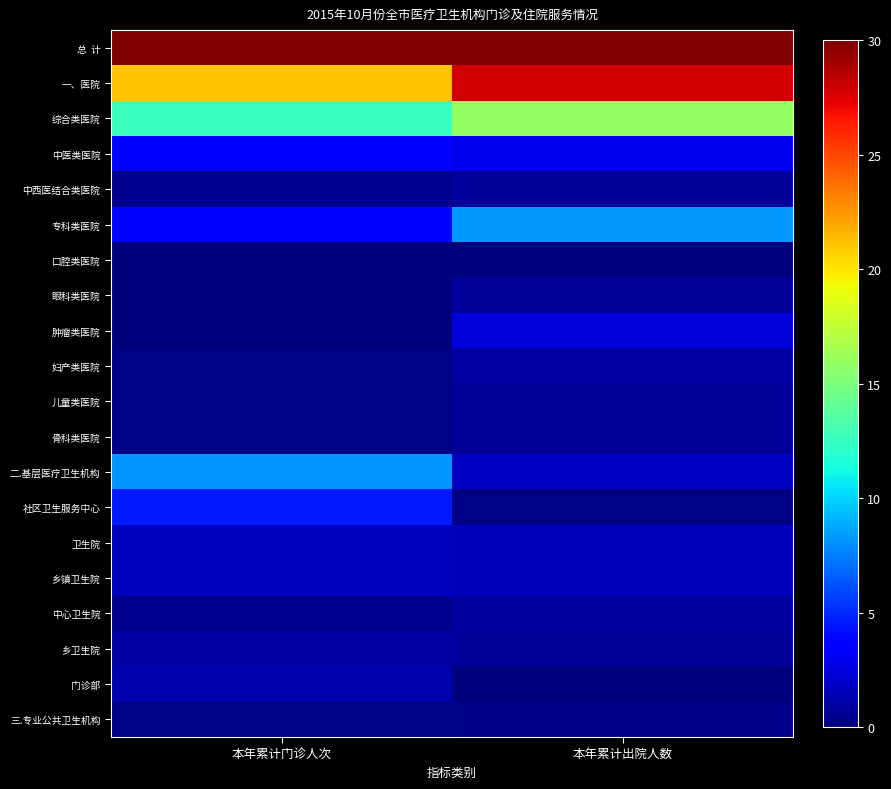

How many distinct data groups are displayed?

20